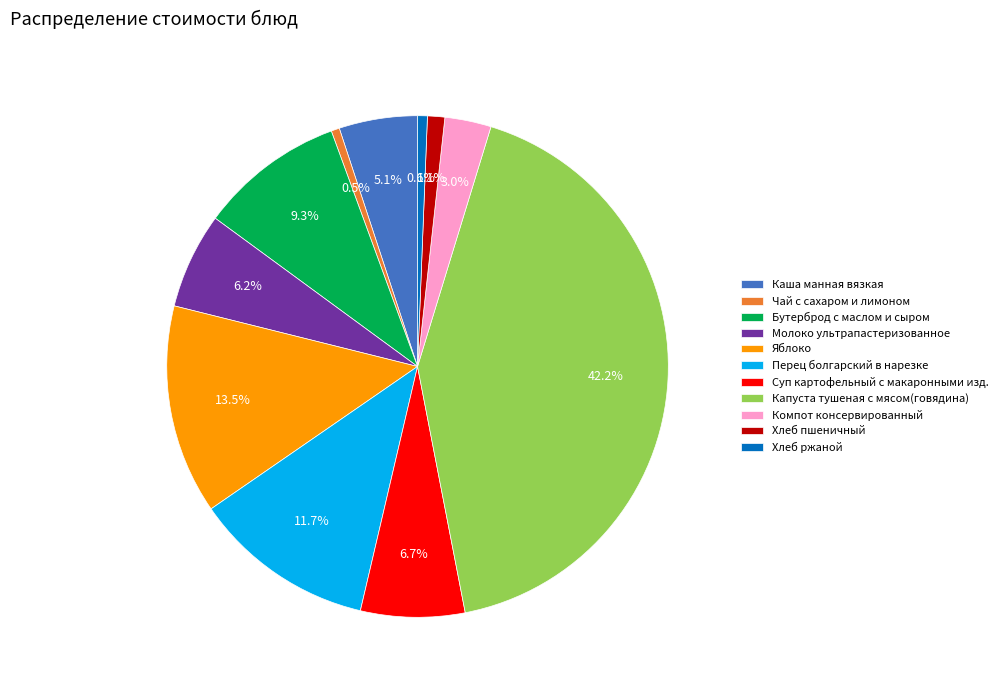

Count the number of slices in the pie.

11